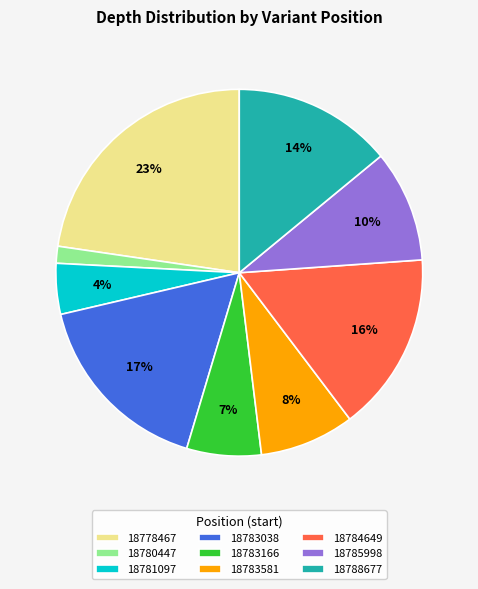

What percentage is the 18785998 slice, to the nearest percent?

10%